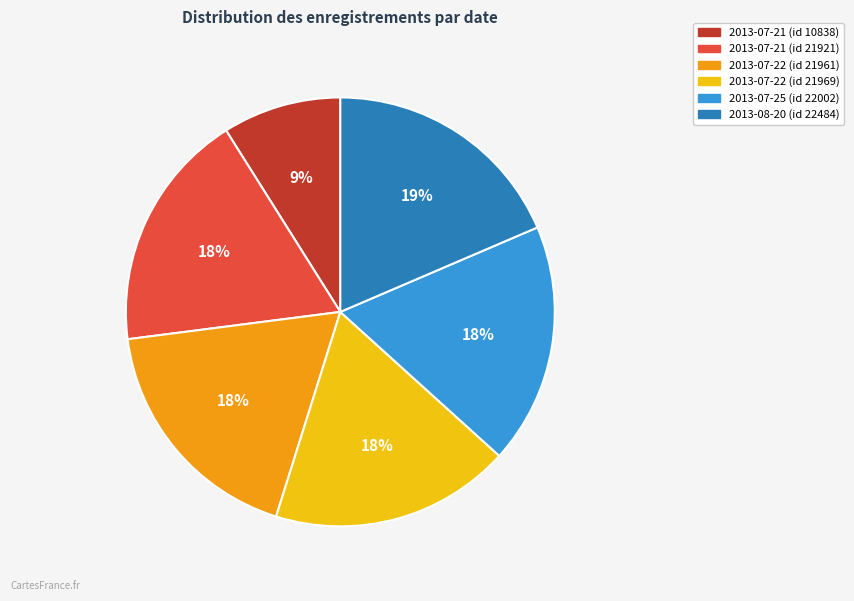

How many segments does this pie chart have?

6